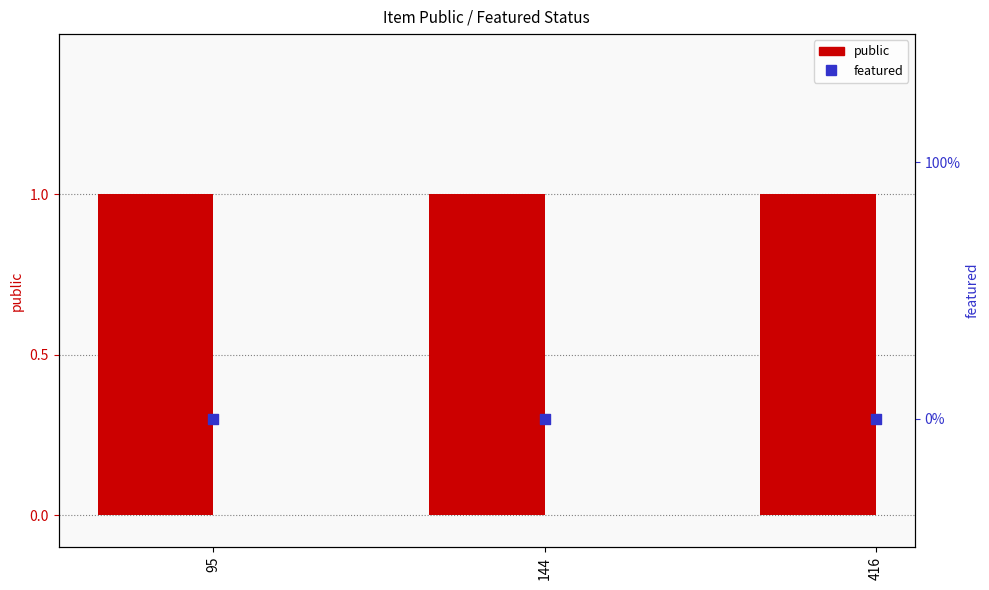

Which series reaches the minimum Y coordinate?

featured